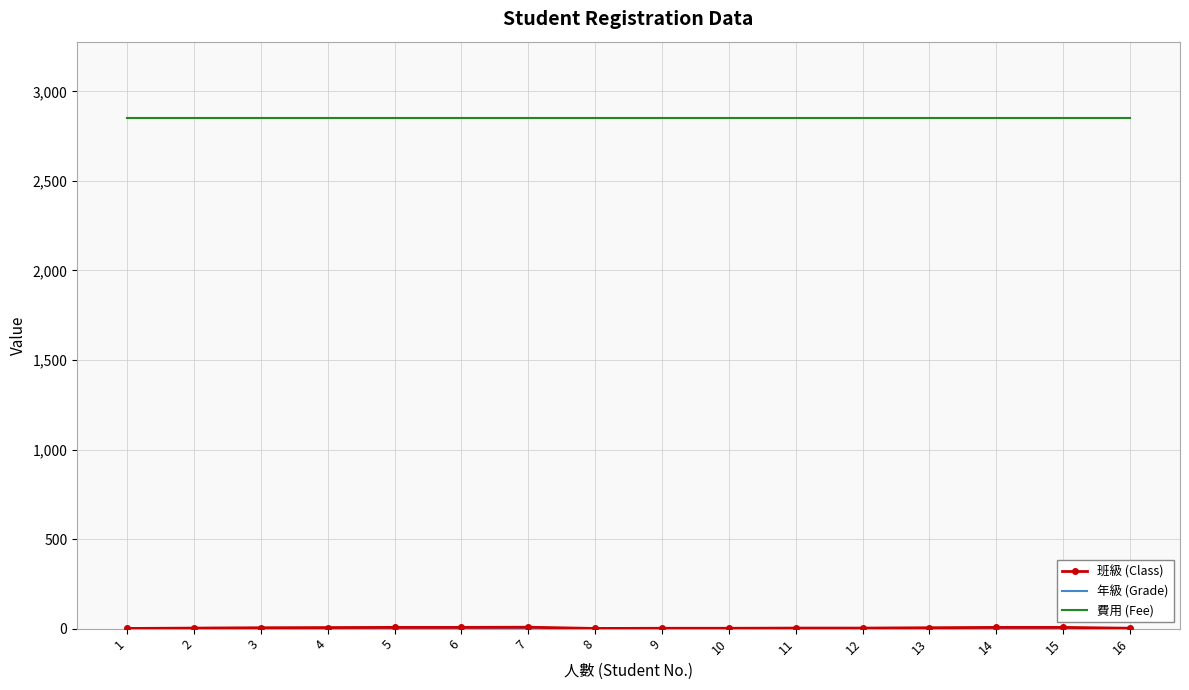

The value of 費用 (Fee) at 16 is 2850. True or false?

True